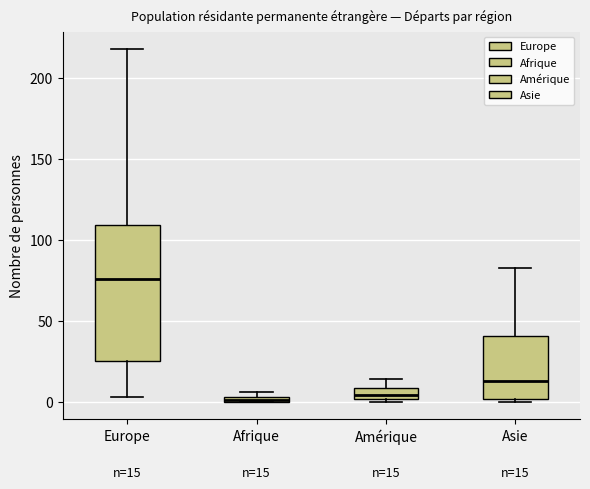

Which box is the tallest, from its lower edge to its upper edge?

Europe